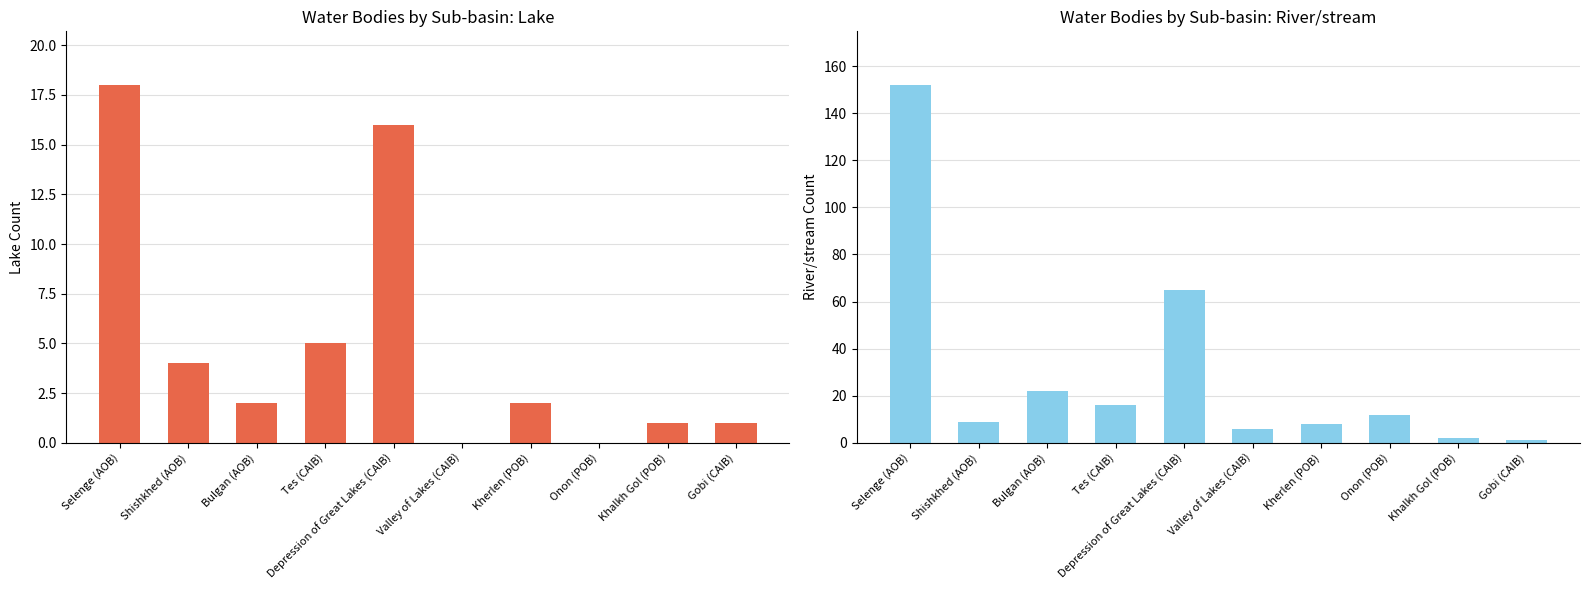

What is the average value of the Lake series?

5